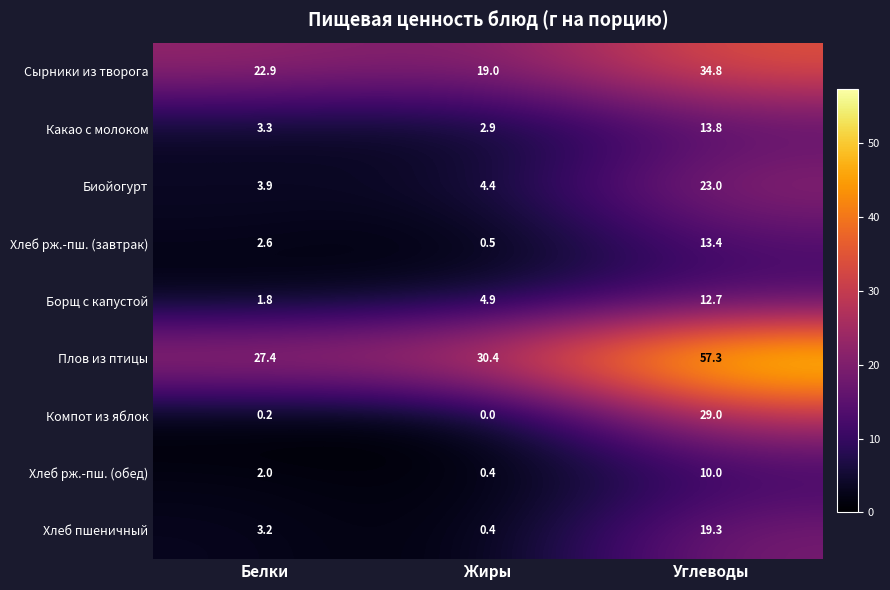

Reading left to right, transcribe all the data shown in this chart.

Сырники из творога: Белки=22.9	Жиры=19.0	Углеводы=34.8
Какао с молоком: Белки=3.3	Жиры=2.9	Углеводы=13.8
Биойогурт: Белки=3.9	Жиры=4.4	Углеводы=23.0
Хлеб рж.-пш. (завтрак): Белки=2.6	Жиры=0.5	Углеводы=13.4
Борщ с капустой: Белки=1.8	Жиры=4.9	Углеводы=12.7
Плов из птицы: Белки=27.4	Жиры=30.4	Углеводы=57.3
Компот из яблок: Белки=0.2	Жиры=0.0	Углеводы=29.0
Хлеб рж.-пш. (обед): Белки=2.0	Жиры=0.4	Углеводы=10.0
Хлеб пшеничный: Белки=3.2	Жиры=0.4	Углеводы=19.3